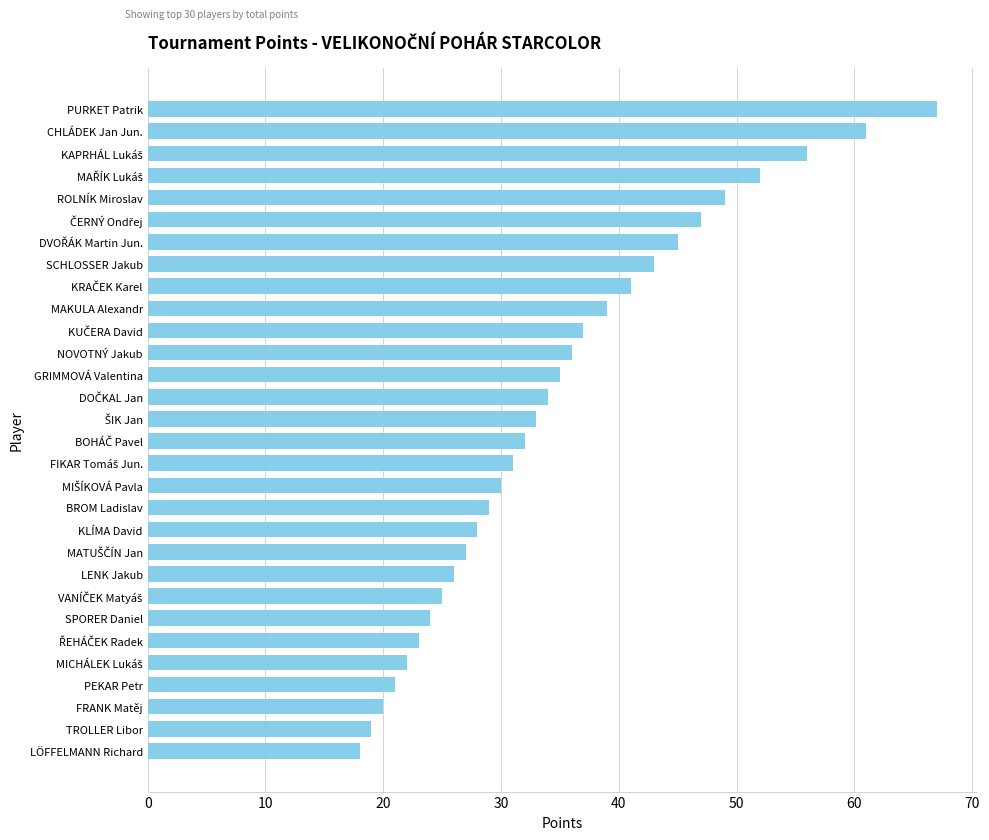

What is the difference between the maximum and minimum values?

49